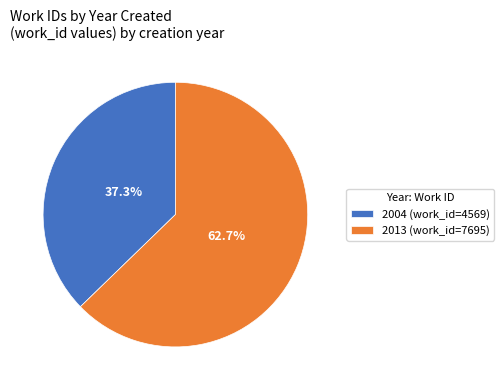

The 2004 slice represents 28% of the pie. True or false?

False